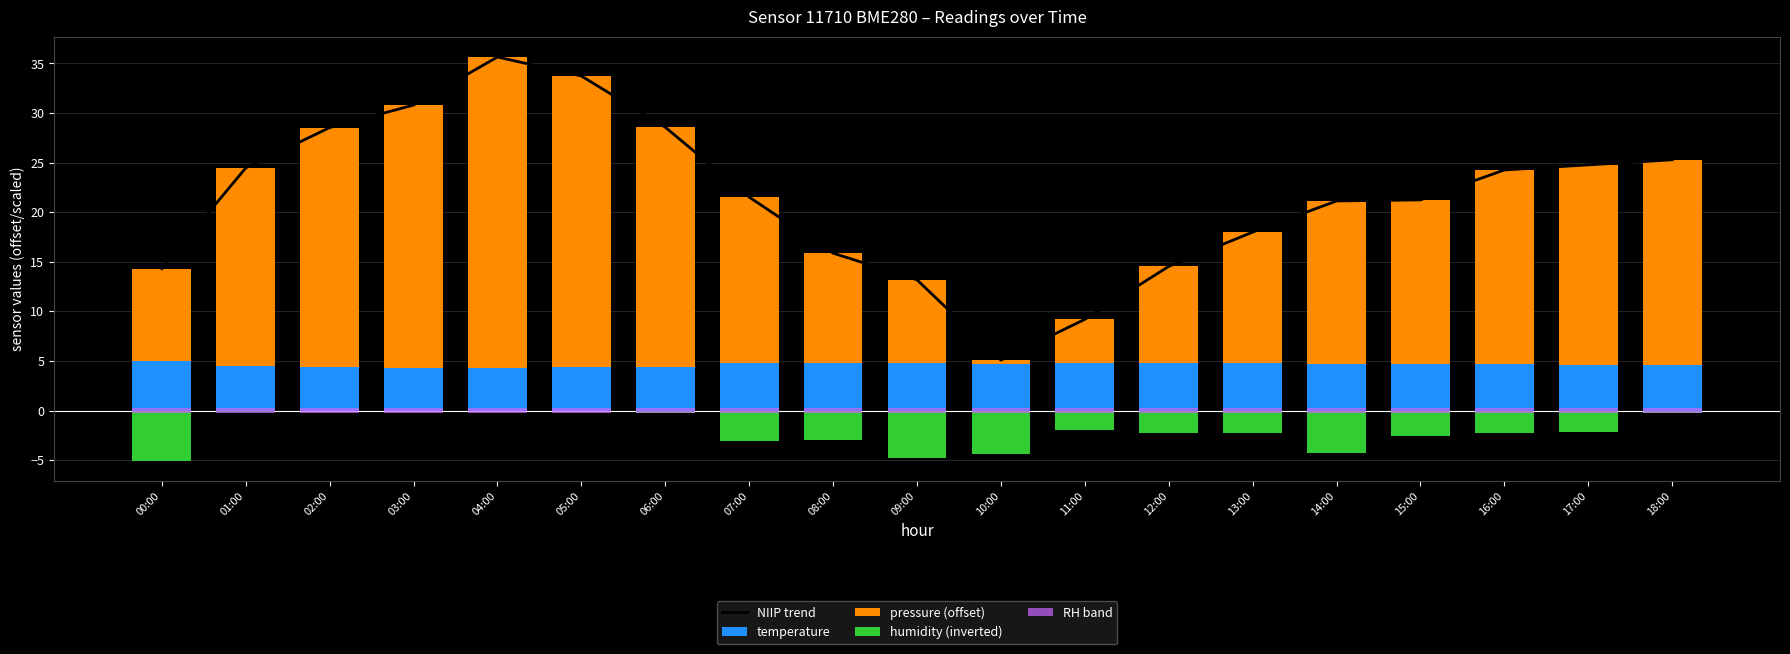

Which series has the widest spread of values?

pressure (offset)